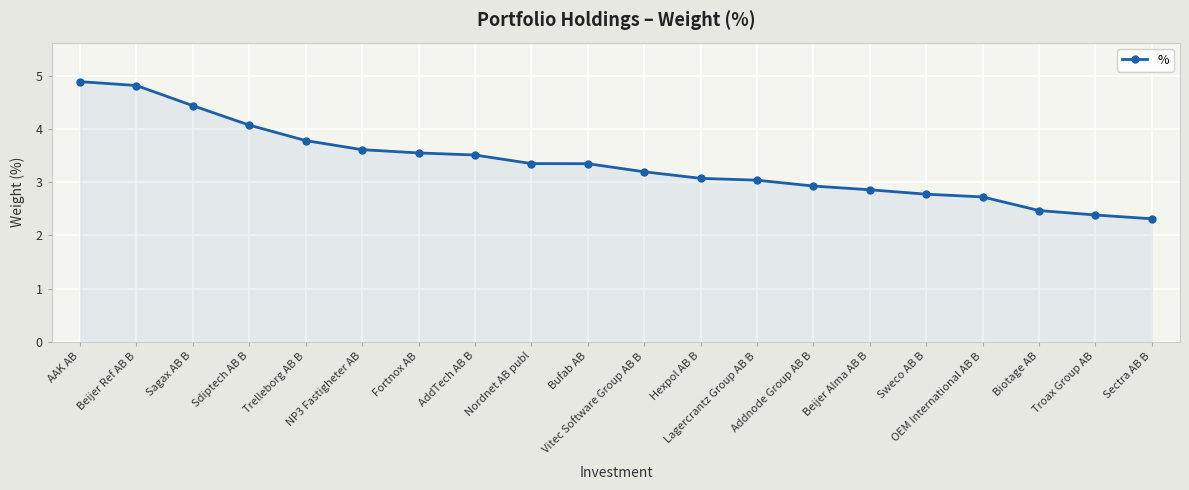

What is the label of the 7th point from the left?

Fortnox AB